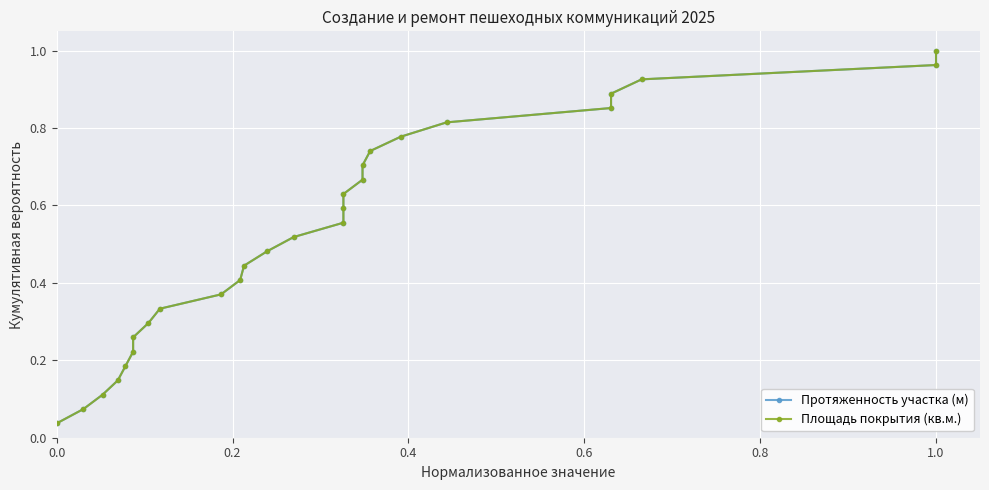

Which has a higher value, 25 or 7?

25